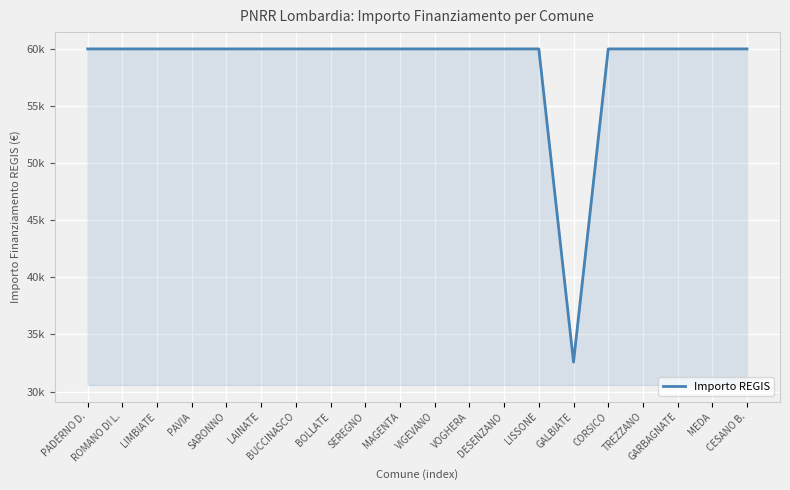

Does the chart have visible grid lines?

Yes